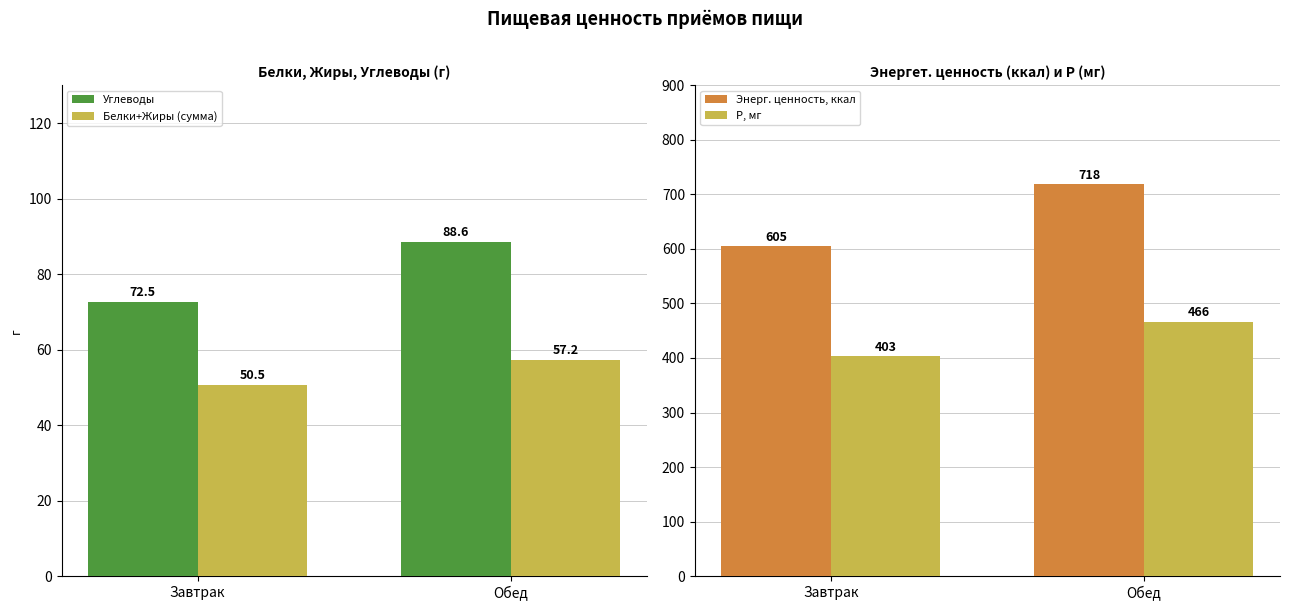

Reading left to right, what are all the values shown in this chart?

Углеводы: Завтрак=72.5	Обед=88.6
Белки+Жиры (сумма): Завтрак=50.5	Обед=57.2
Энерг. ценность, ккал: Завтрак=604.7	Обед=718.3
P, мг: Завтрак=403.0	Обед=465.8